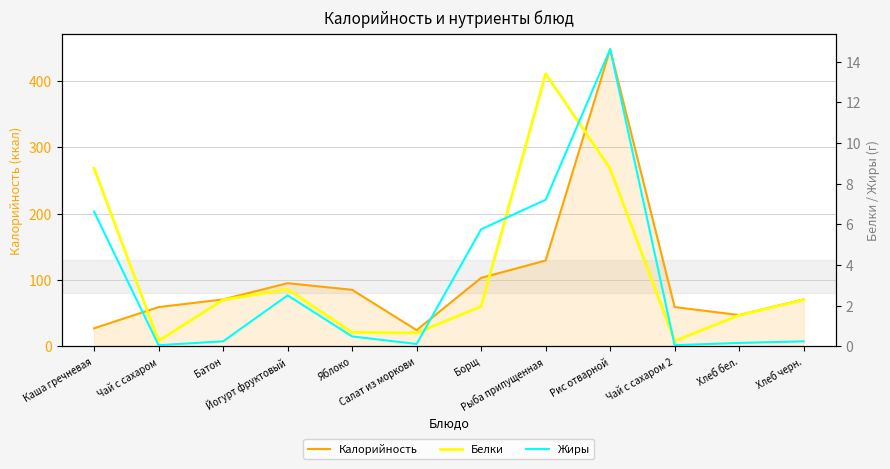

What is the label of the 6th point from the right?

Борщ